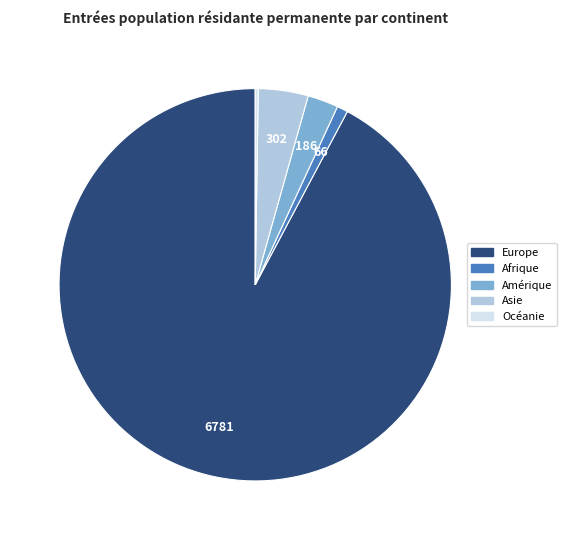

Do Asie and Europe together represent more than half of the pie?

Yes